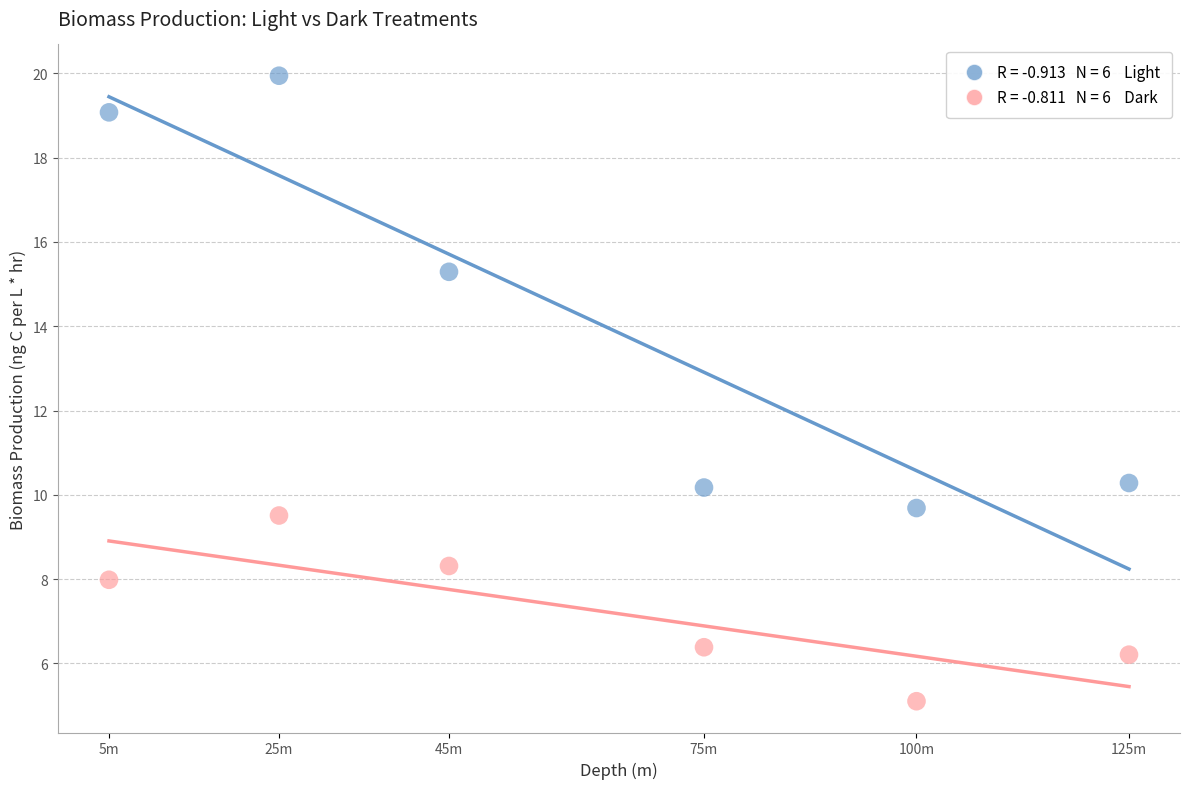

Across all data points, what is the average Y value?

10.7